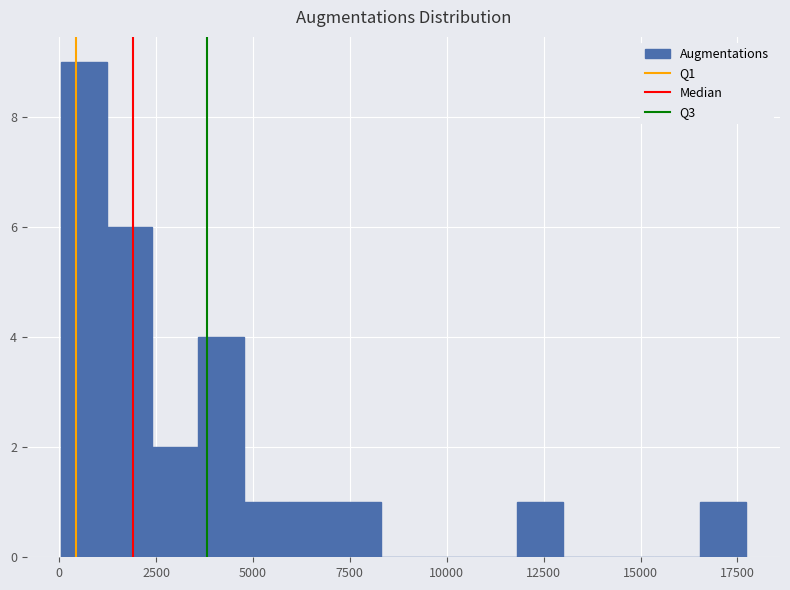

Around what value on the x-axis is the tallest bar? Give the approximate position of its centre, as read against the axis.

500